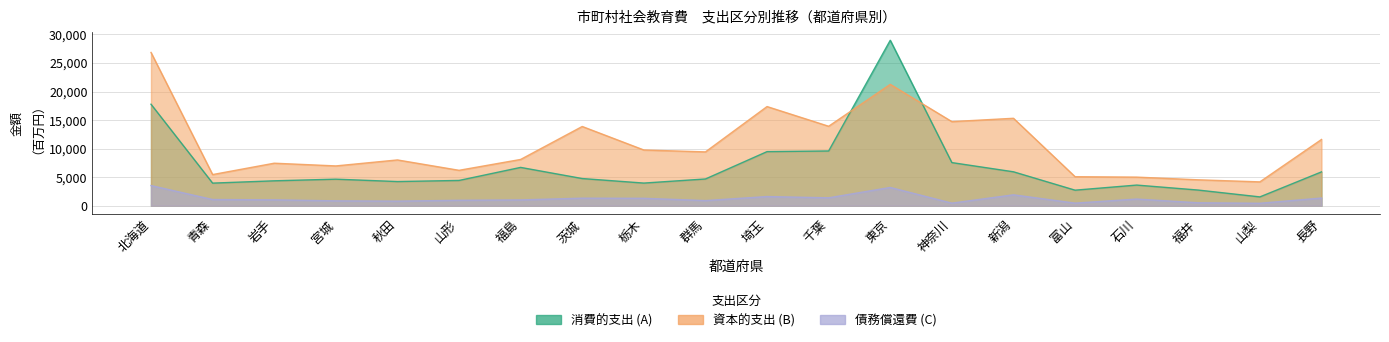

At which category does the chart reach its minimum across all series?

山梨